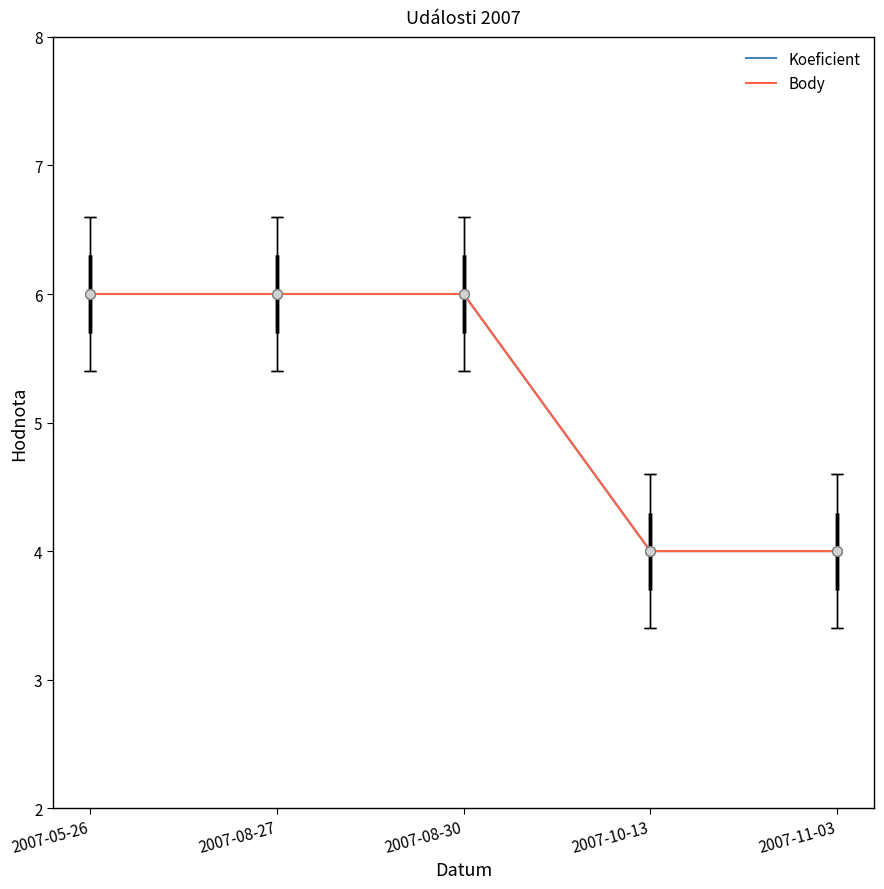

What is the approximate value of Body at 2007-11-03?

4